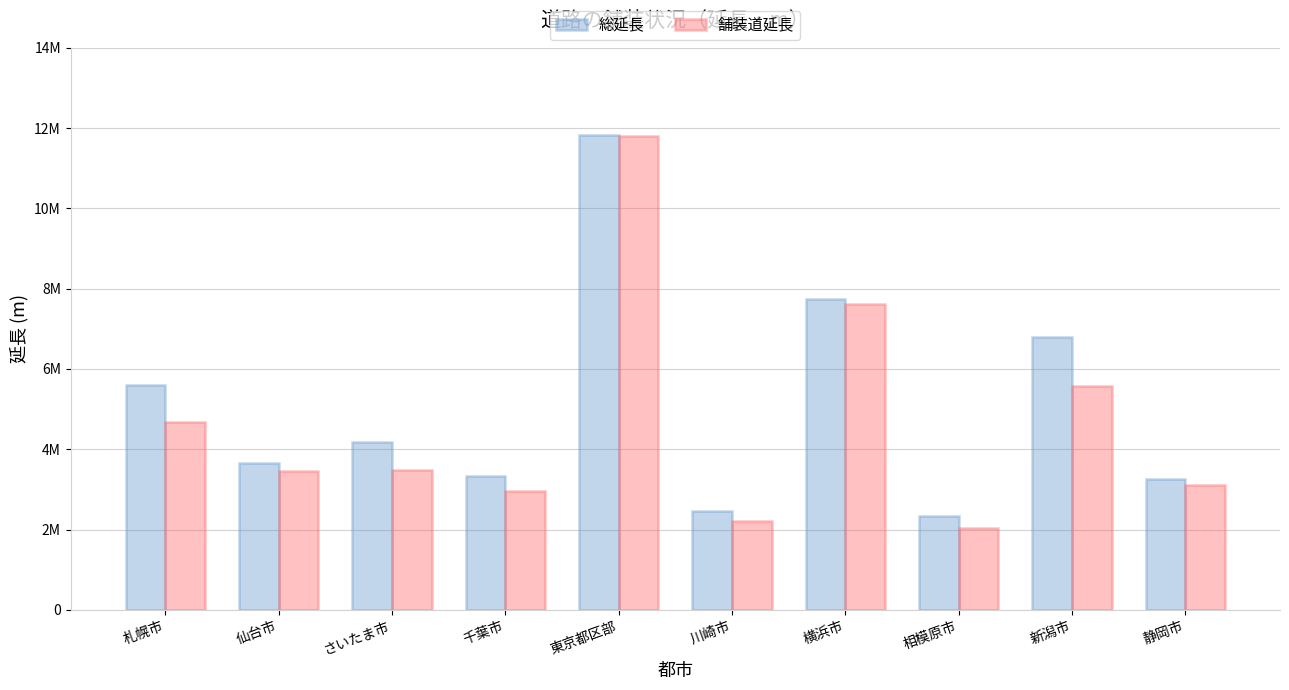

What is the label of the 6th bar from the left?

川崎市